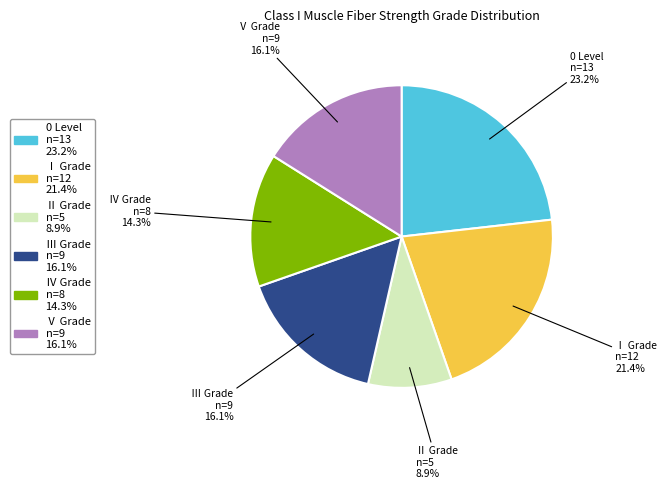

How many slices are in this pie chart?

6